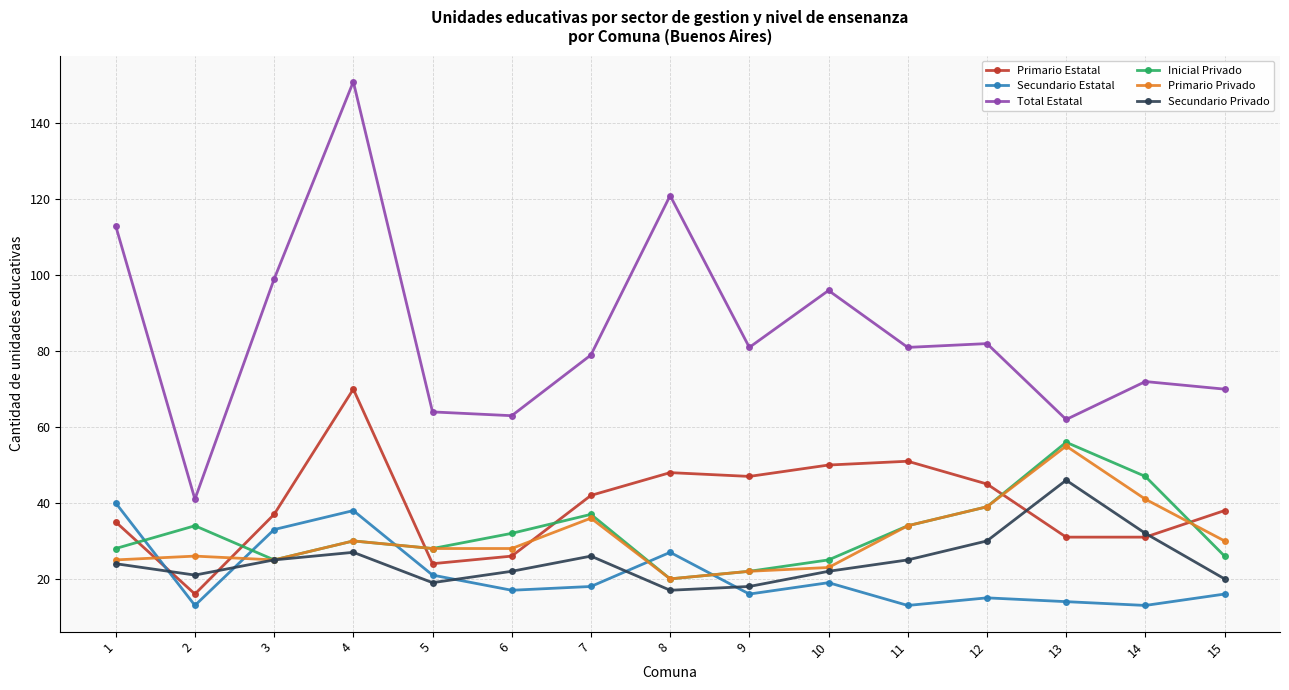

The value of Inicial Privado at 3 is 12. True or false?

False